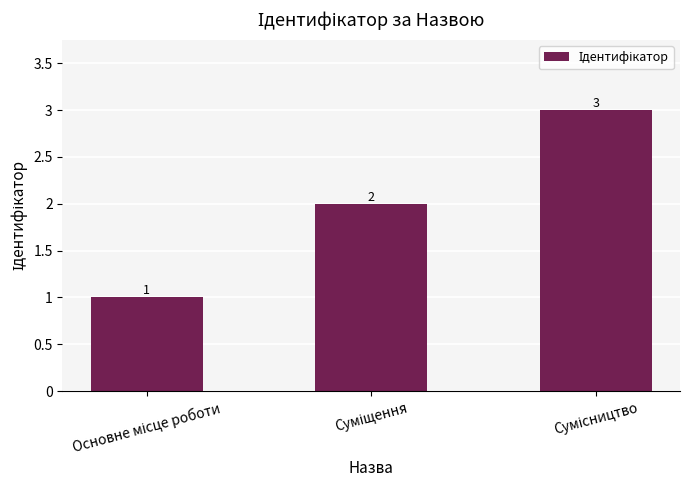

Reading left to right, what are all the values shown in this chart?

1	2	3